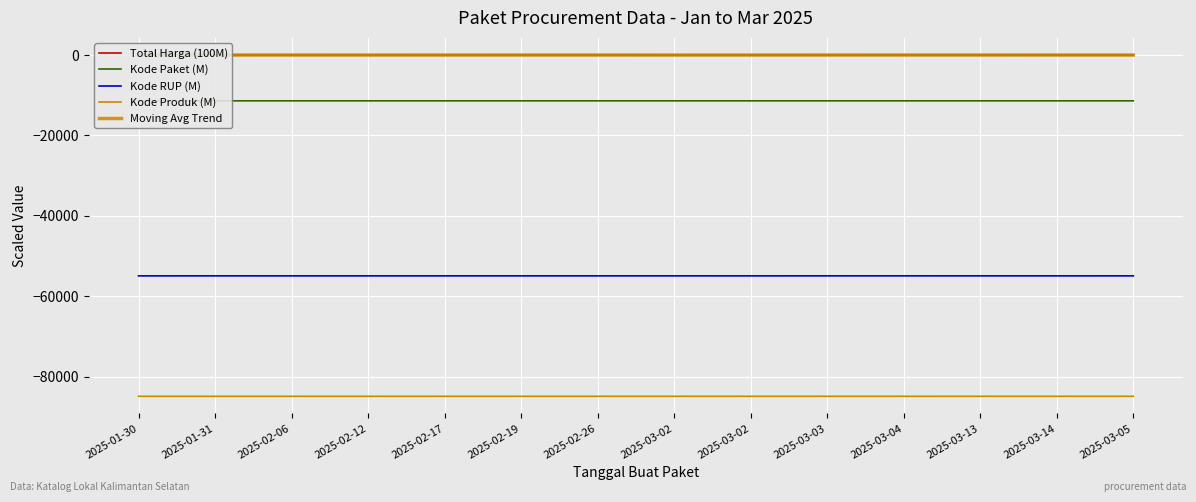

Is it true that Total Harga (100M) equals 2.0 at 2025-02-26?

True